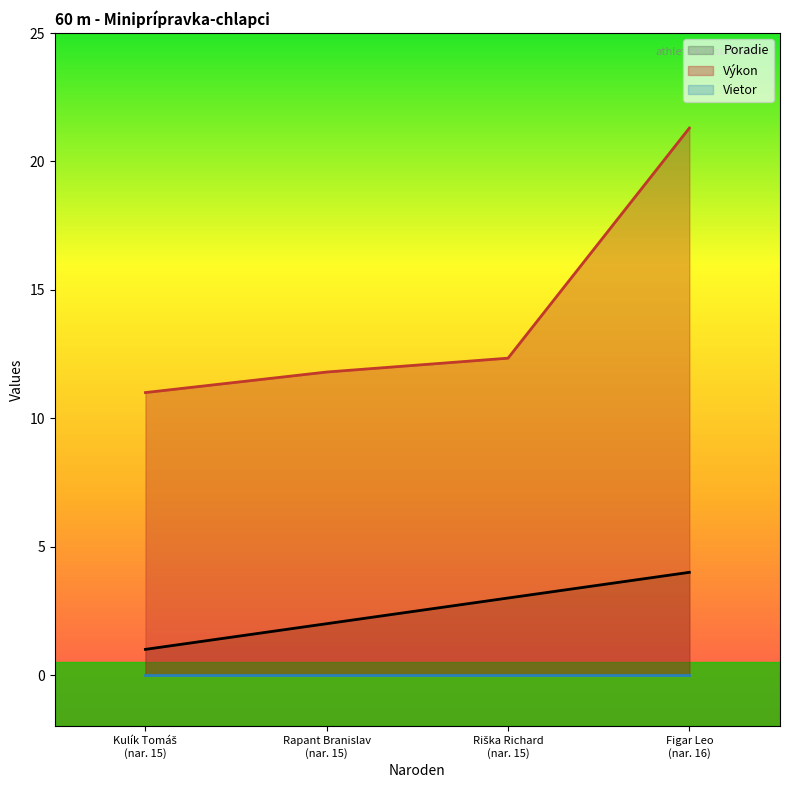

Which series has the widest spread of values?

Výkon